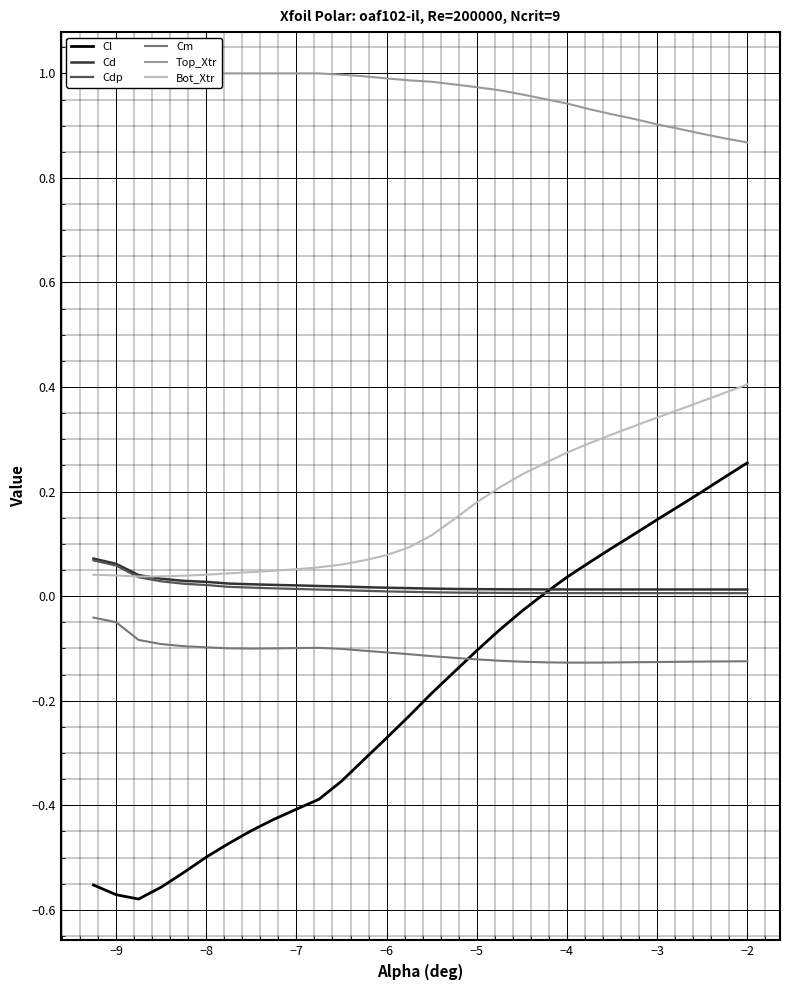

How many interior local peaks does the Cm series have?

1